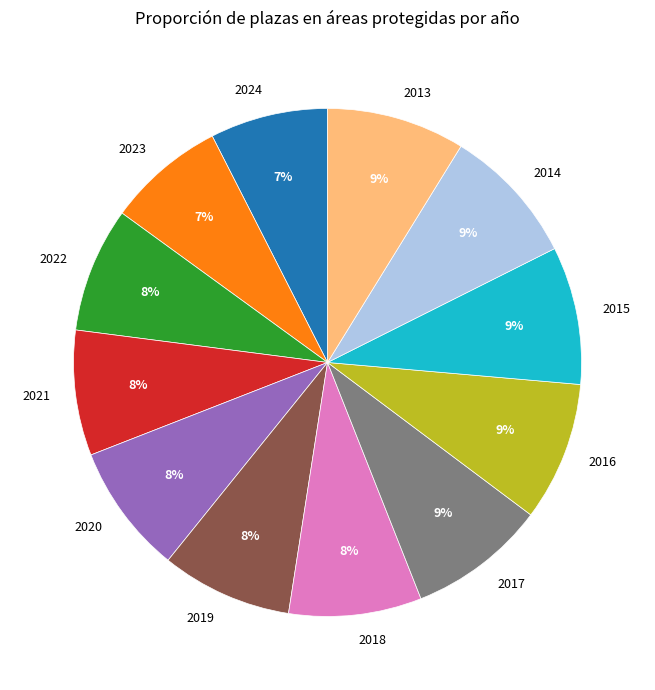

To the nearest percent, what is the combined percentage of 2013 and 2018?

17%